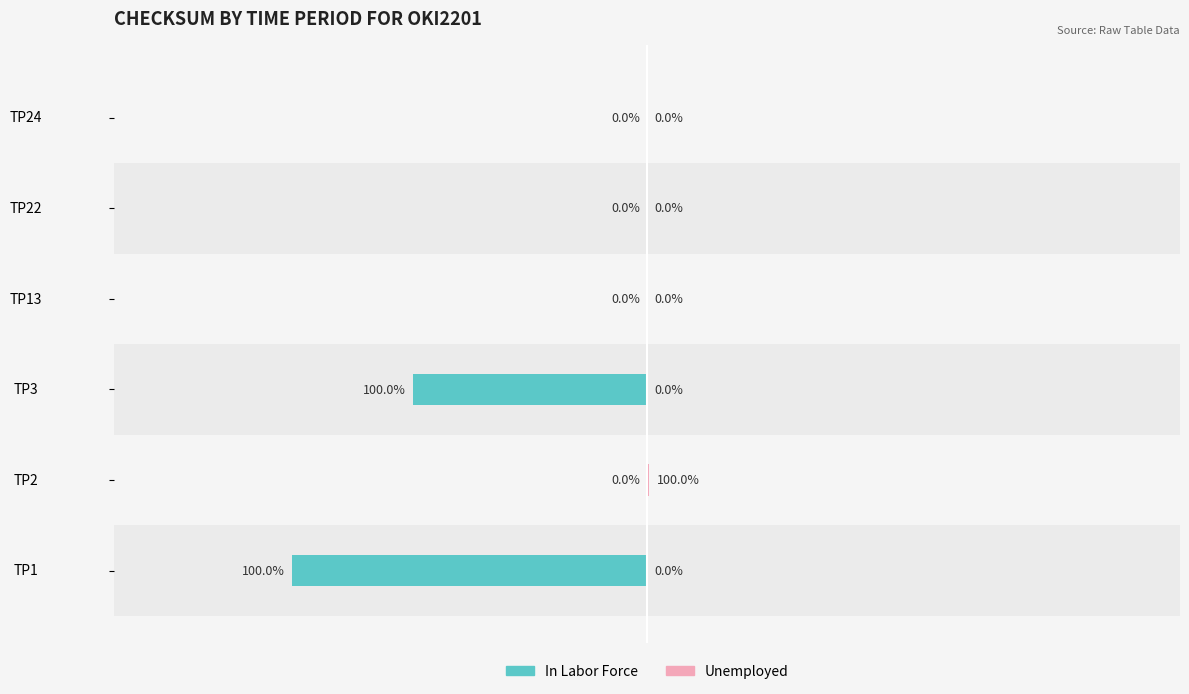

The value of Unemployed at TP1 is 0. True or false?

True